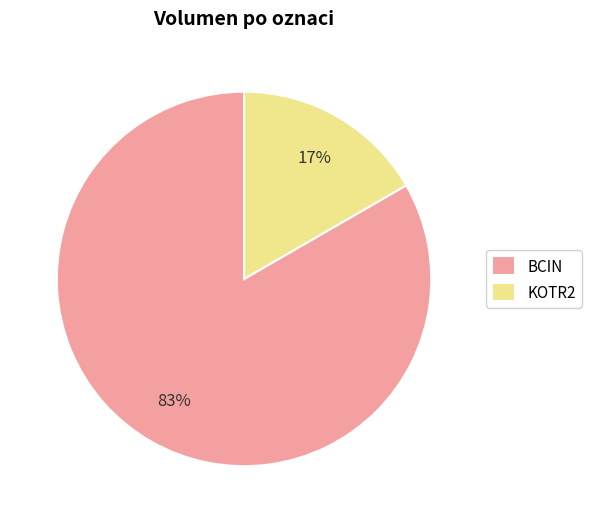

Rank the categories by value from highest to lowest.

BCIN, KOTR2